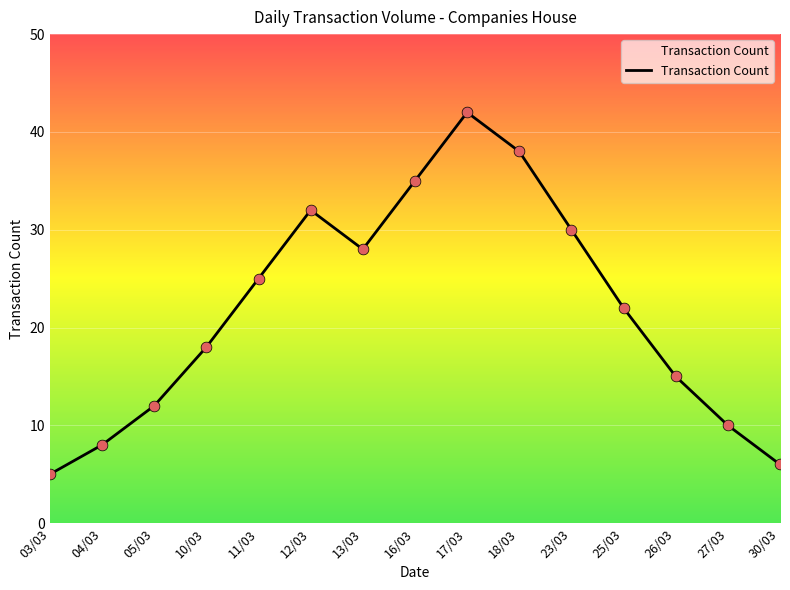

What is the ratio of the value at 25/03 to the value at 30/03?

3.7